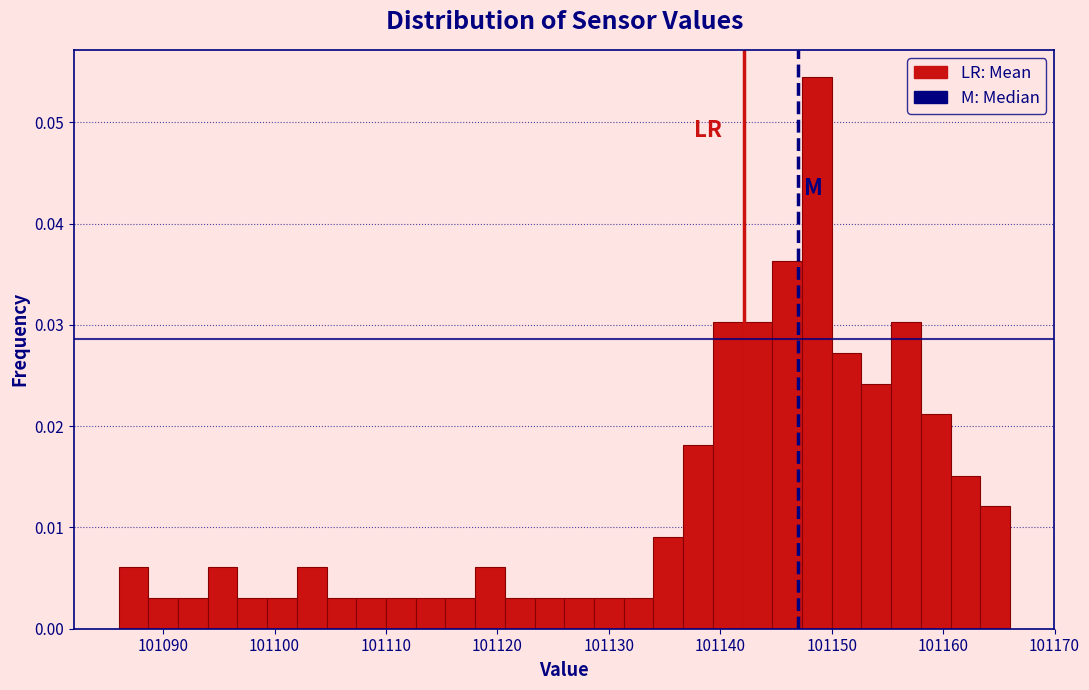

Around what value on the x-axis is the tallest bar? Give the approximate position of its centre, as read against the axis.

101149